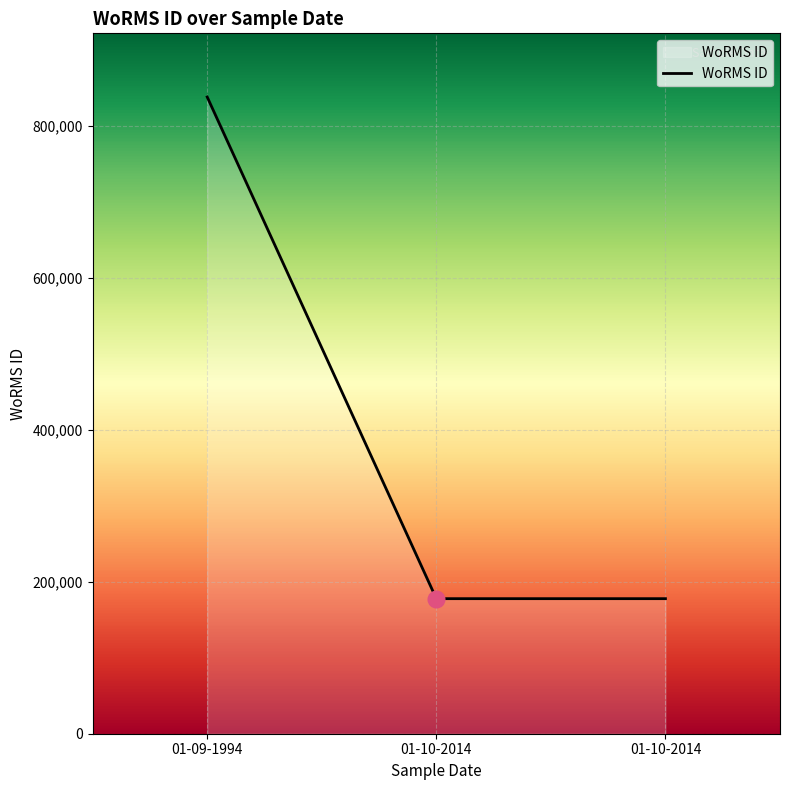

List the labels in order of value, largest first.

01-09-1994, 01-10-2014, 01-10-2014